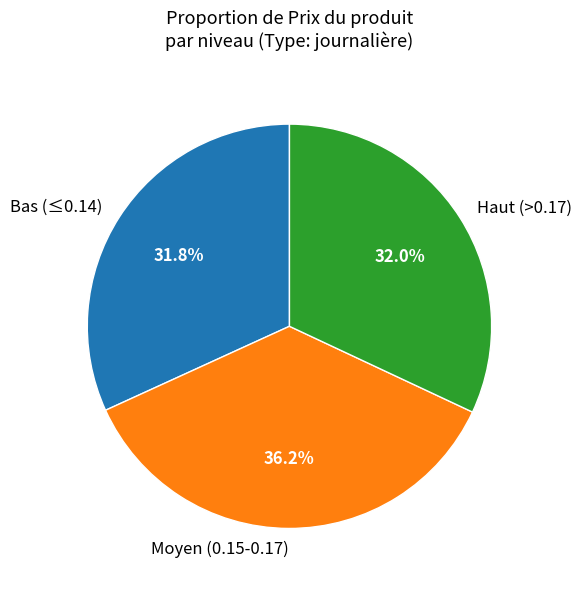

What is the total percentage of Moyen (0.15-0.17) and Bas (≤0.14)?

68.0%